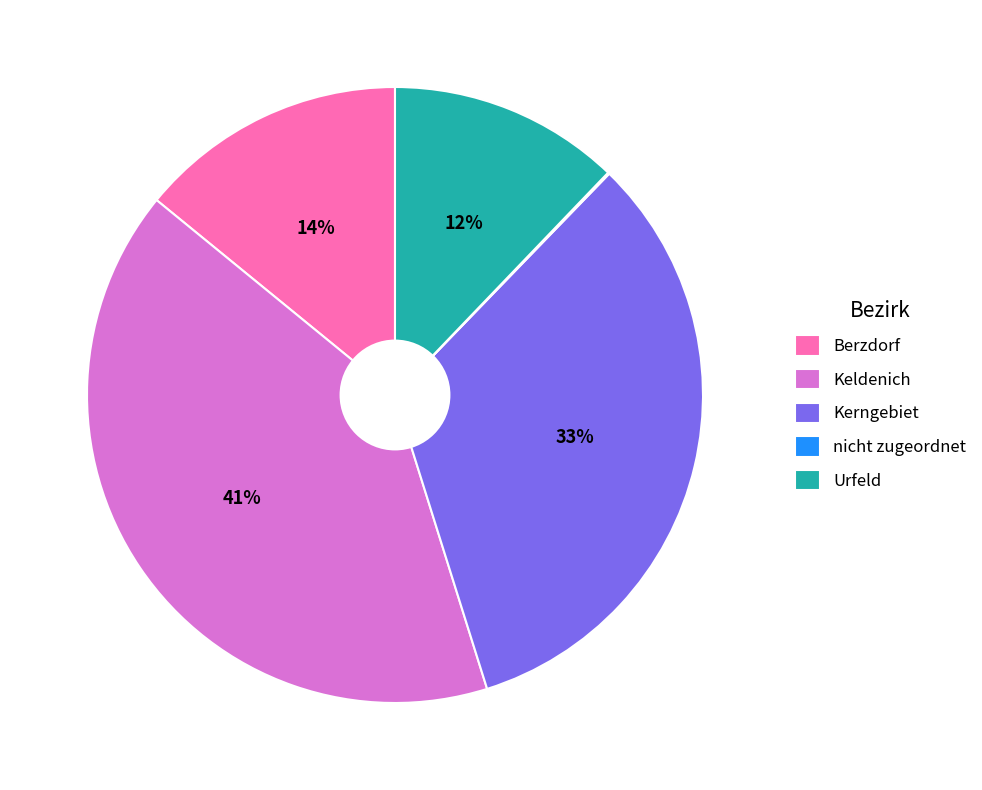

Do Urfeld and Keldenich together represent more than half of the pie?

Yes